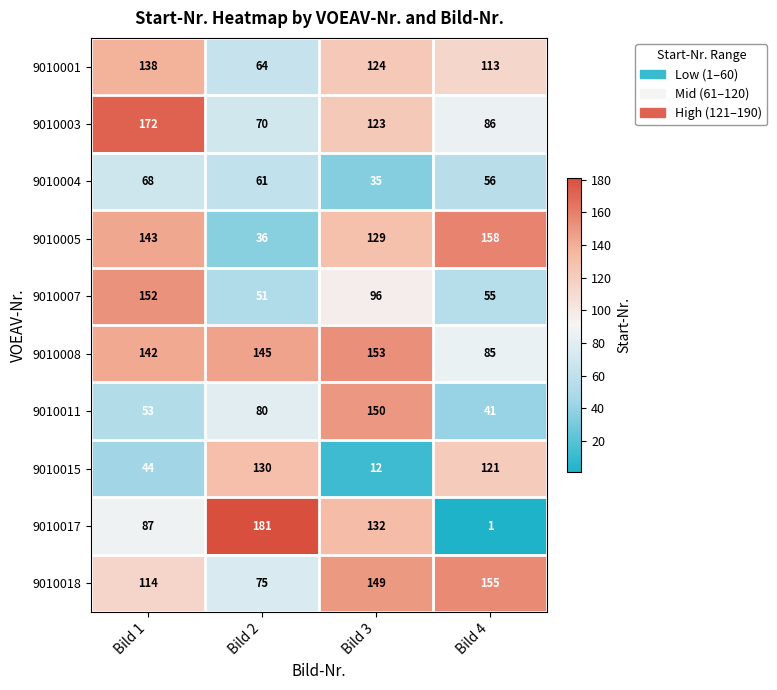

What is the difference between the maximum and minimum values in the 9010017 series?

180